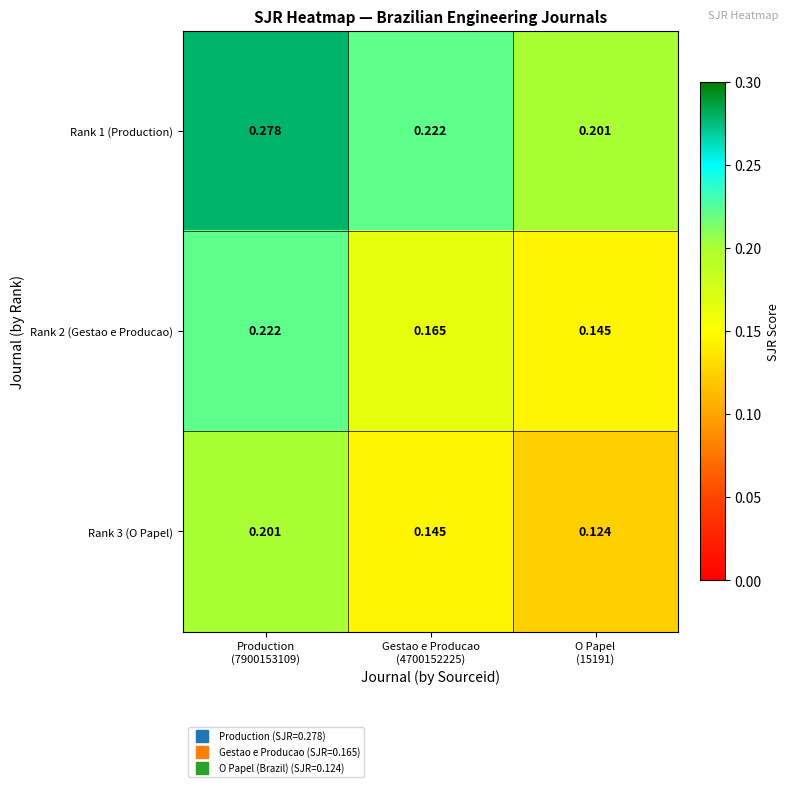

Reading right to left, what are all the values shown in this chart?

Rank 1 (Production): O Papel
(15191)=0.2	Gestao e Producao
(4700152225)=0.2	Production
(7900153109)=0.3
Rank 2 (Gestao e Producao): O Papel
(15191)=0.1	Gestao e Producao
(4700152225)=0.2	Production
(7900153109)=0.2
Rank 3 (O Papel): O Papel
(15191)=0.1	Gestao e Producao
(4700152225)=0.1	Production
(7900153109)=0.2